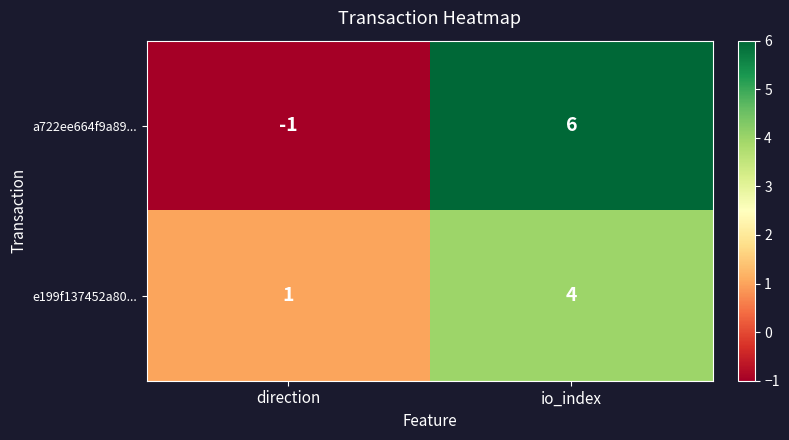

Which series has the largest range (max minus min)?

a722ee664f9a89...